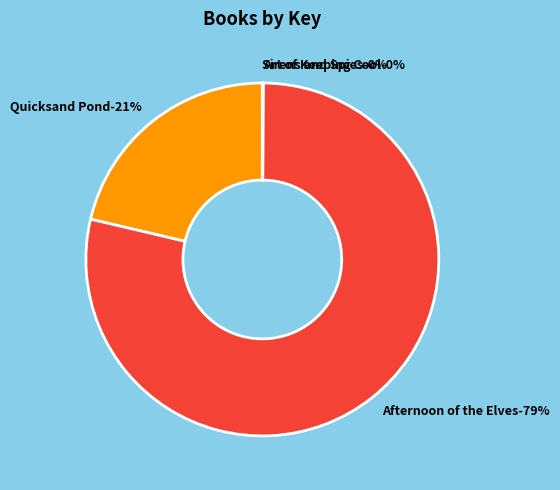

To the nearest percent, what portion does Quicksand Pond represent?

21%